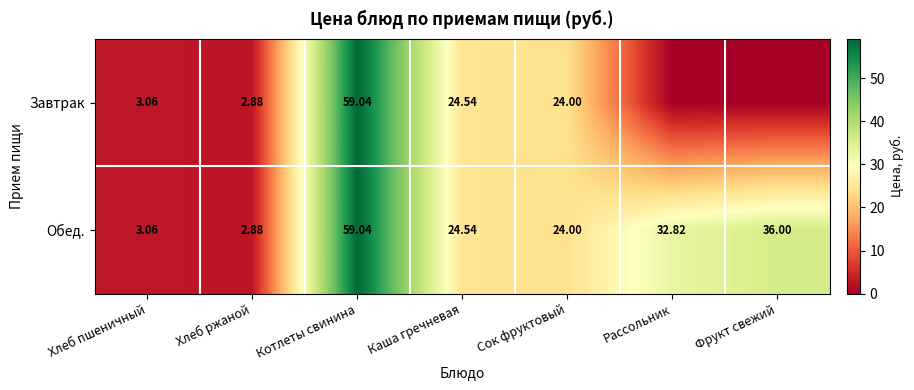

The Обед. series shows 52.9 at Фрукт свежий. True or false?

False